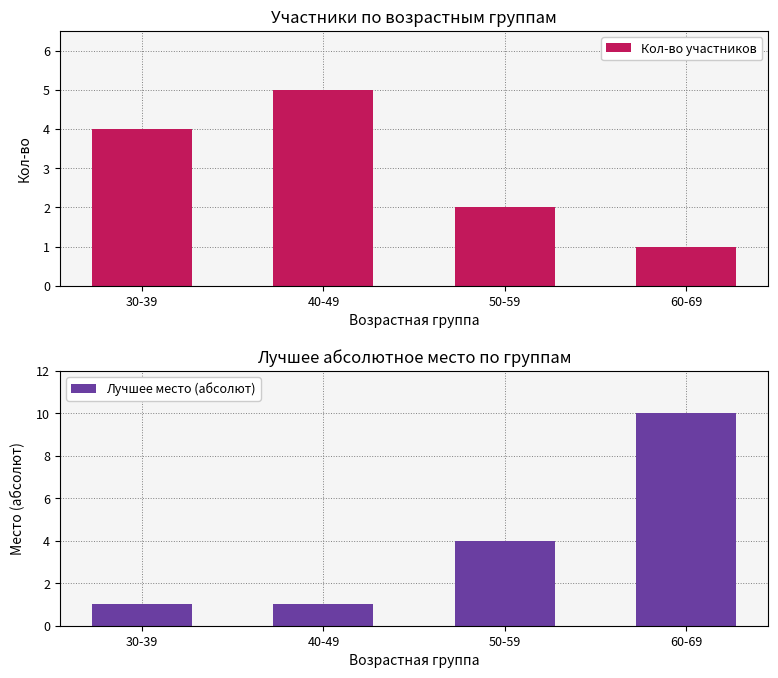

Read the Лучшее место (абсолют) value at 30-39.

1